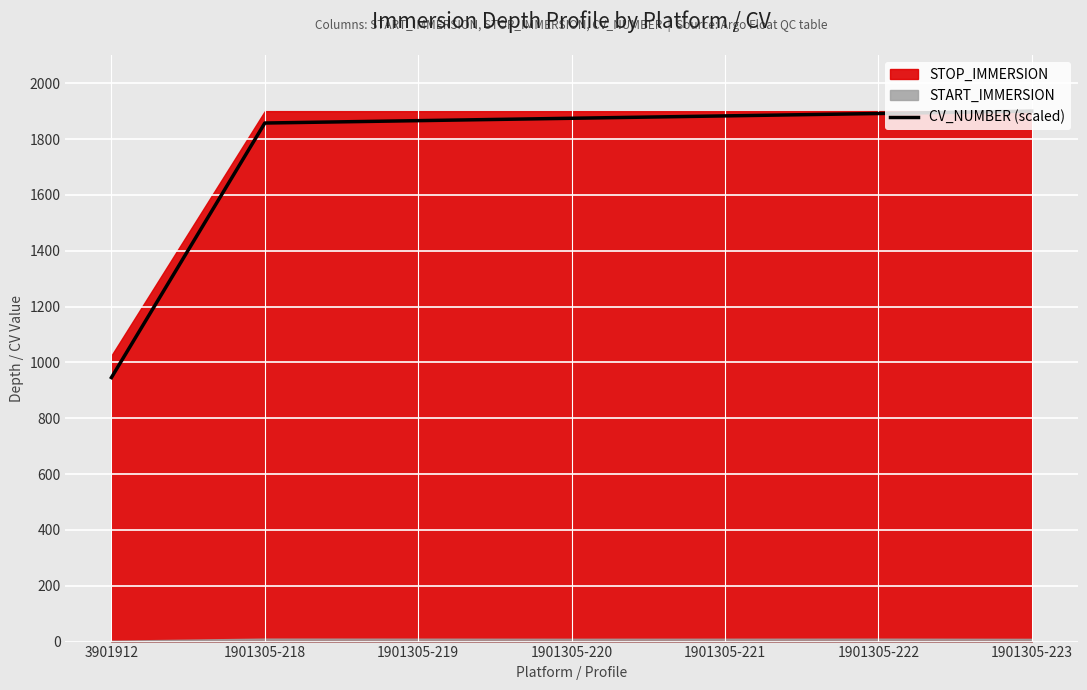

The chart shows a value of 499.9 at 1901305-220. True or false?

False